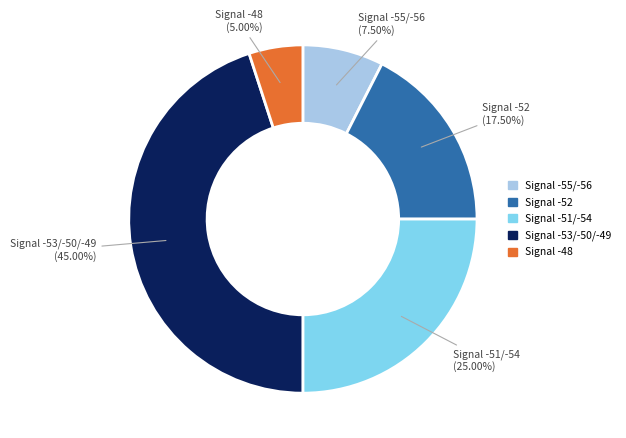

Is there any slice that represents more than half of the pie?

No